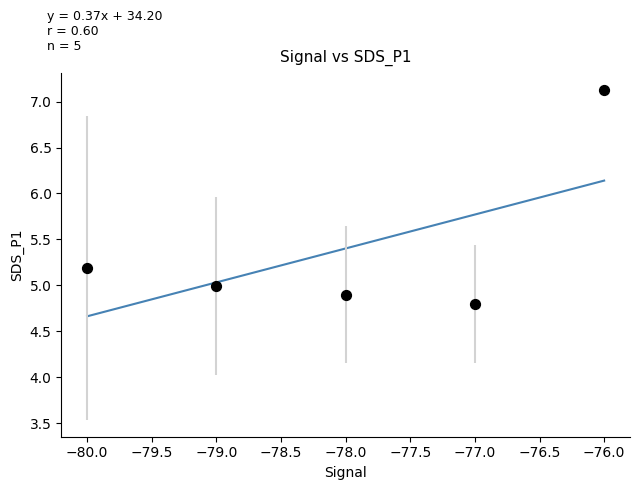

What is the average X value?

-78.0